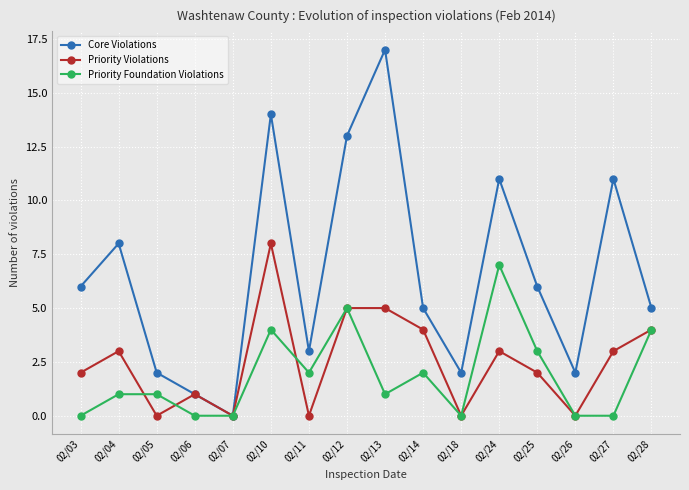

Reading right to left, extract all data points from this chart.

Core Violations: 02/28=5	02/27=11	02/26=2	02/25=6	02/24=11	02/18=2	02/14=5	02/13=17	02/12=13	02/11=3	02/10=14	02/07=0	02/06=1	02/05=2	02/04=8	02/03=6
Priority Violations: 02/28=4	02/27=3	02/26=0	02/25=2	02/24=3	02/18=0	02/14=4	02/13=5	02/12=5	02/11=0	02/10=8	02/07=0	02/06=1	02/05=0	02/04=3	02/03=2
Priority Foundation Violations: 02/28=4	02/27=0	02/26=0	02/25=3	02/24=7	02/18=0	02/14=2	02/13=1	02/12=5	02/11=2	02/10=4	02/07=0	02/06=0	02/05=1	02/04=1	02/03=0